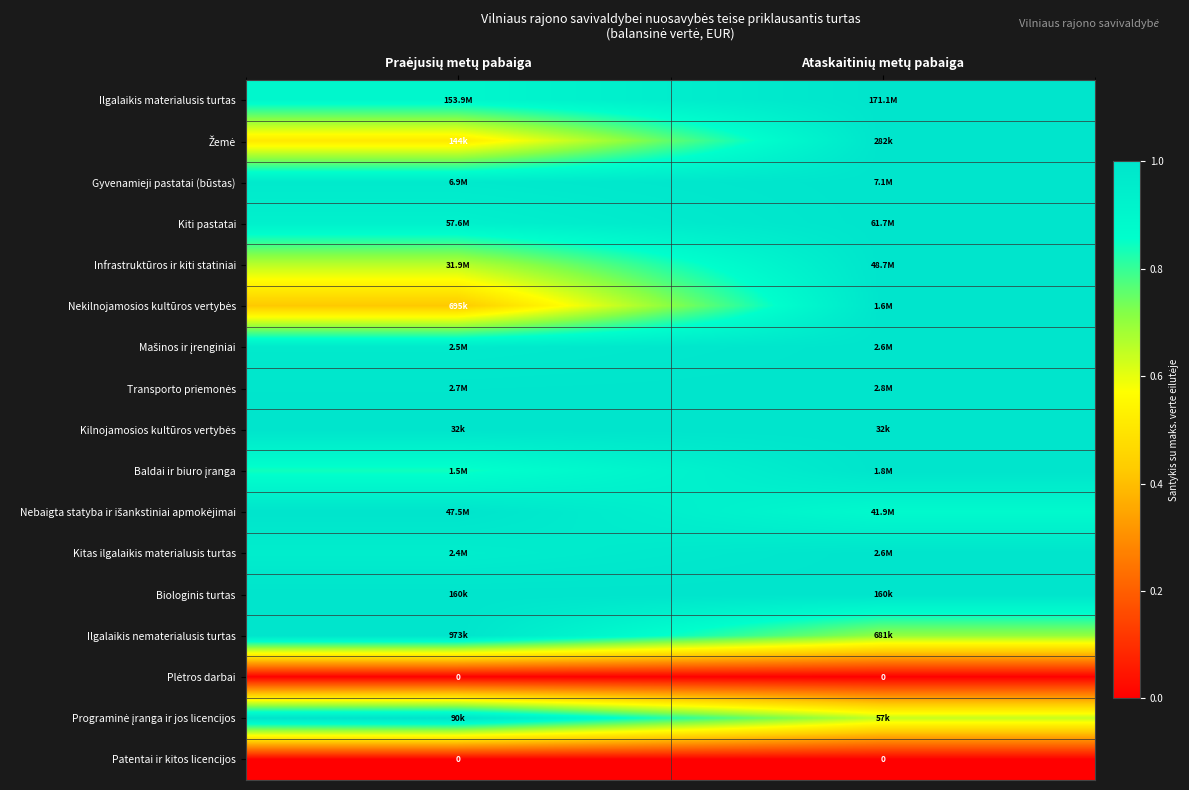

The Kiti pastatai series shows 0.4 at Praėjusių metų pabaiga. True or false?

False